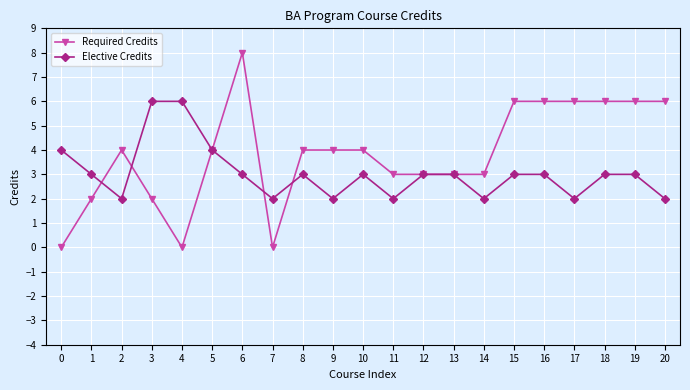

What is the value of the Elective Credits point at the 16th from the left?

3